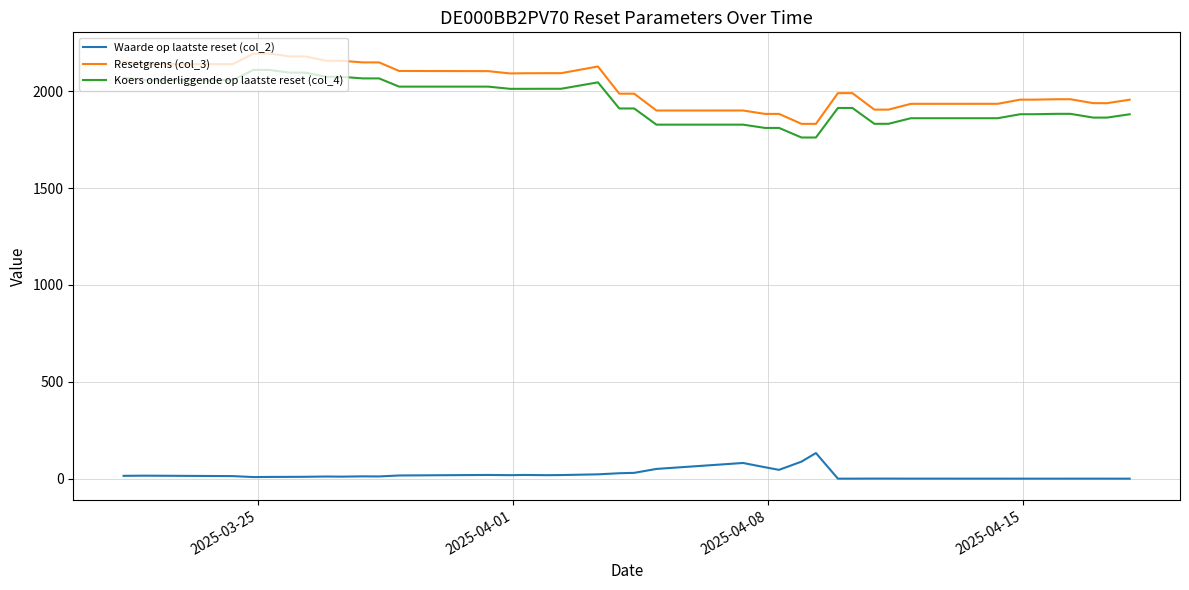

How many series are shown in this chart?

3